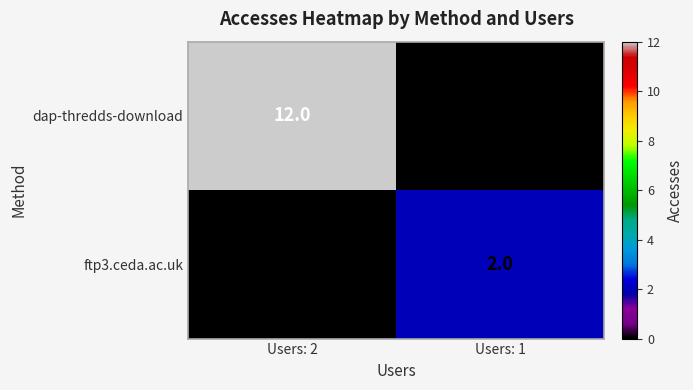

What is the total value across all series at Users: 2?

12